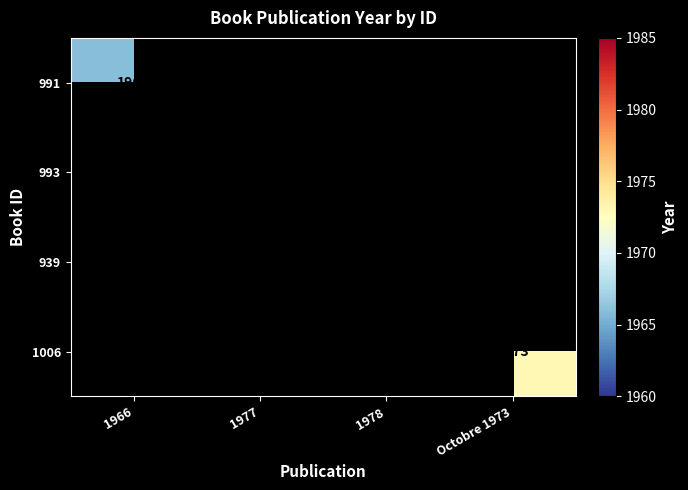

Is it true that 993 equals 3189 at 1977?

False